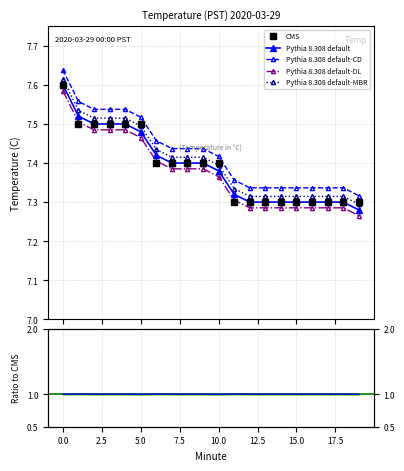

What is the minimum value shown in the chart?

7.3